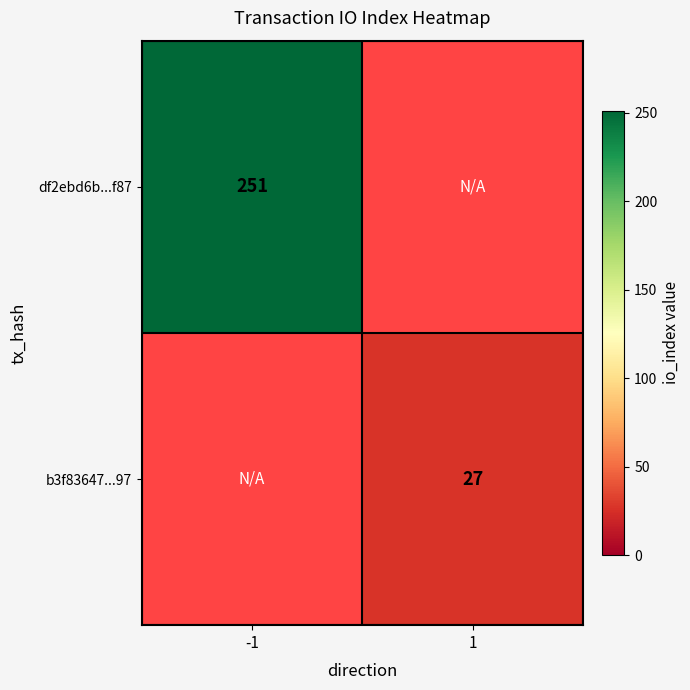

At how many categories does at least one series exceed 43?

1